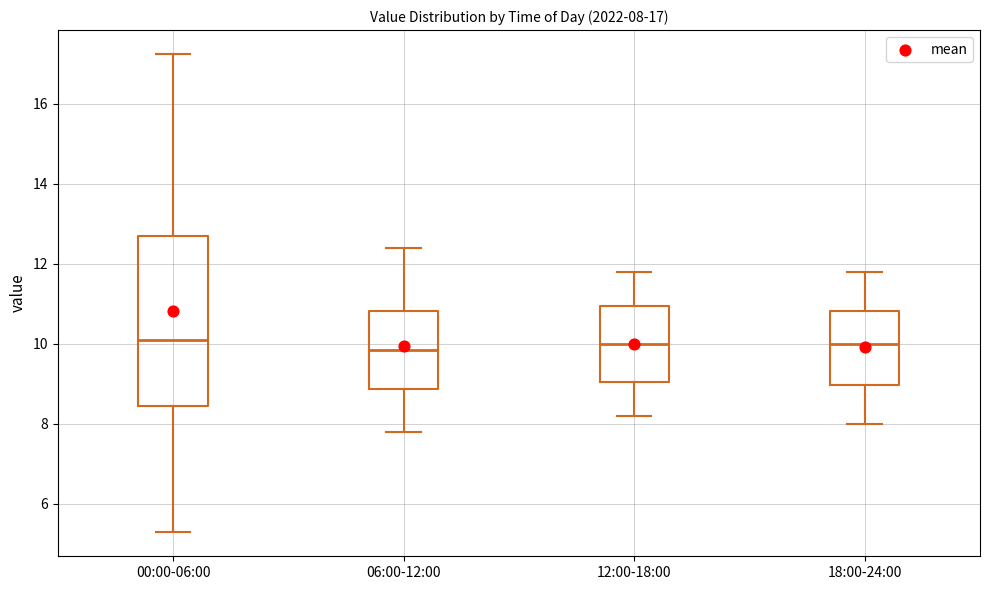

Comparing the boxes themselves (not the whiskers), which one is the tallest?

00:00-06:00